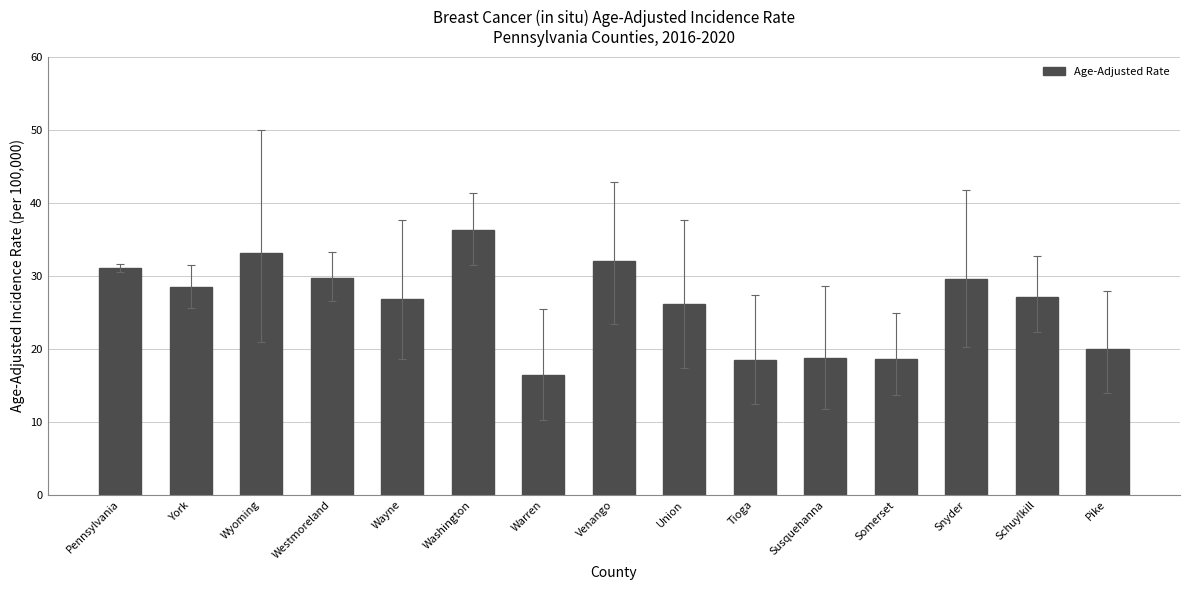

What is the ratio of the value at Washington to the value at Pennsylvania?

1.2